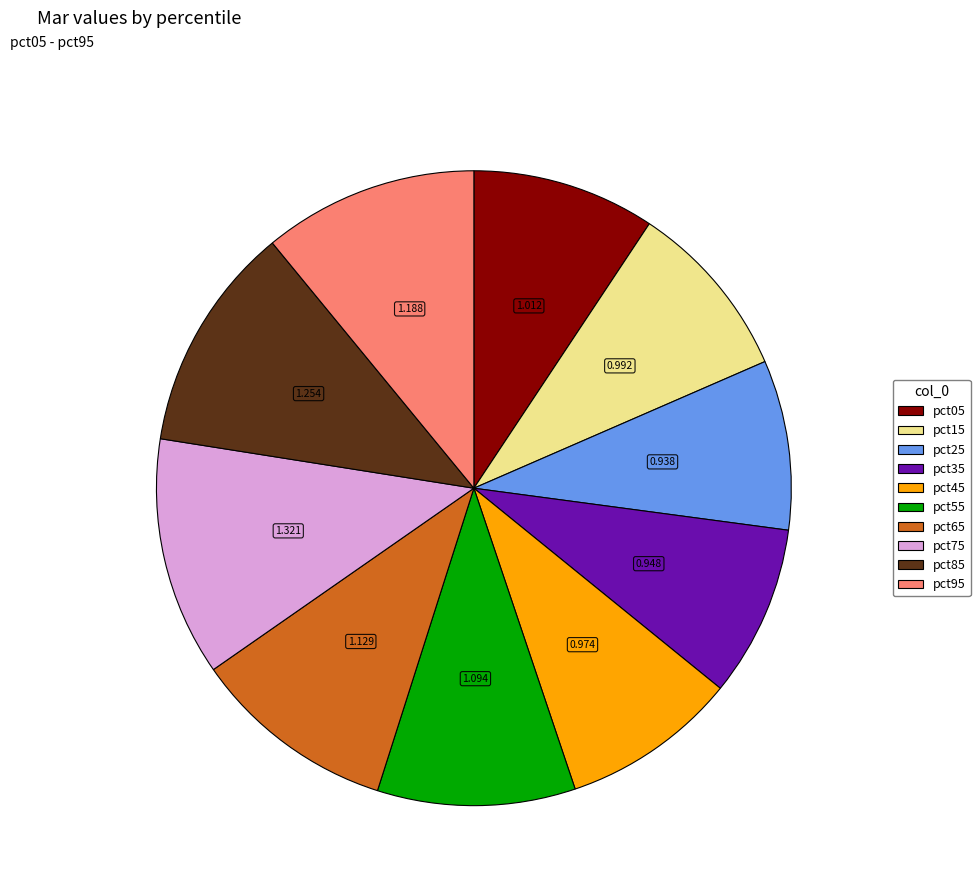

Is pct55 the majority of the pie?

No